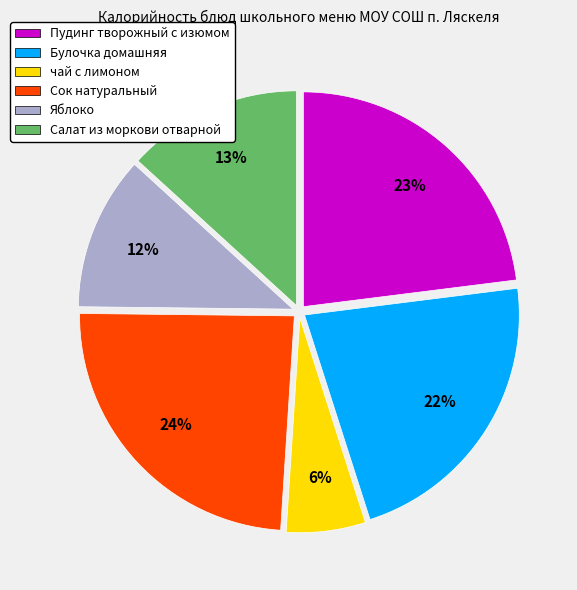

How many segments does this pie chart have?

6